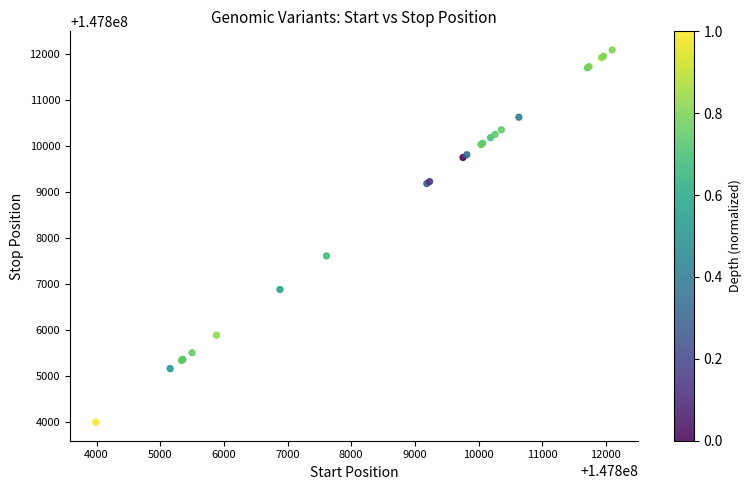

What Y value in the scatter plot is closest to 147808045?

147807612